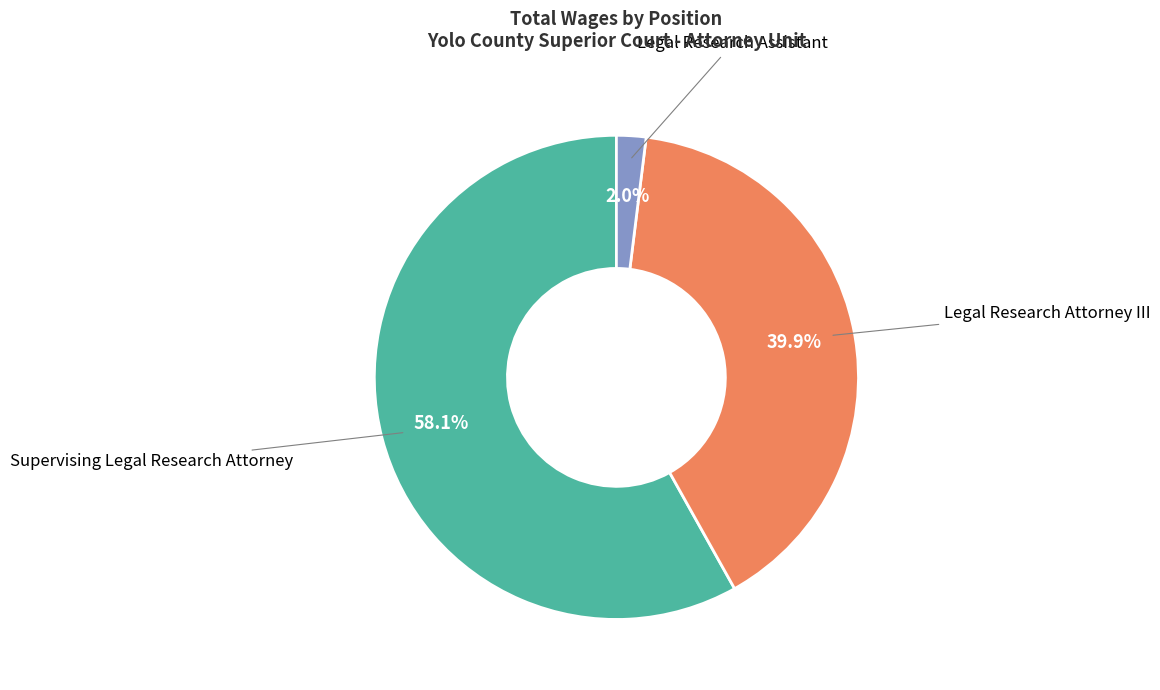

Which has a higher value, Legal Research Attorney III or Supervising Legal Research Attorney?

Supervising Legal Research Attorney